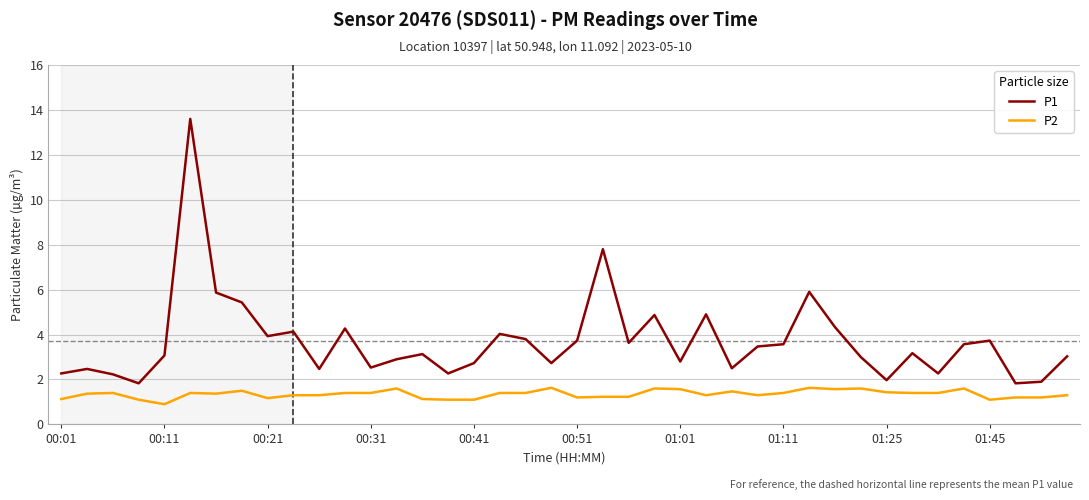

Which series has the largest range (max minus min)?

P1